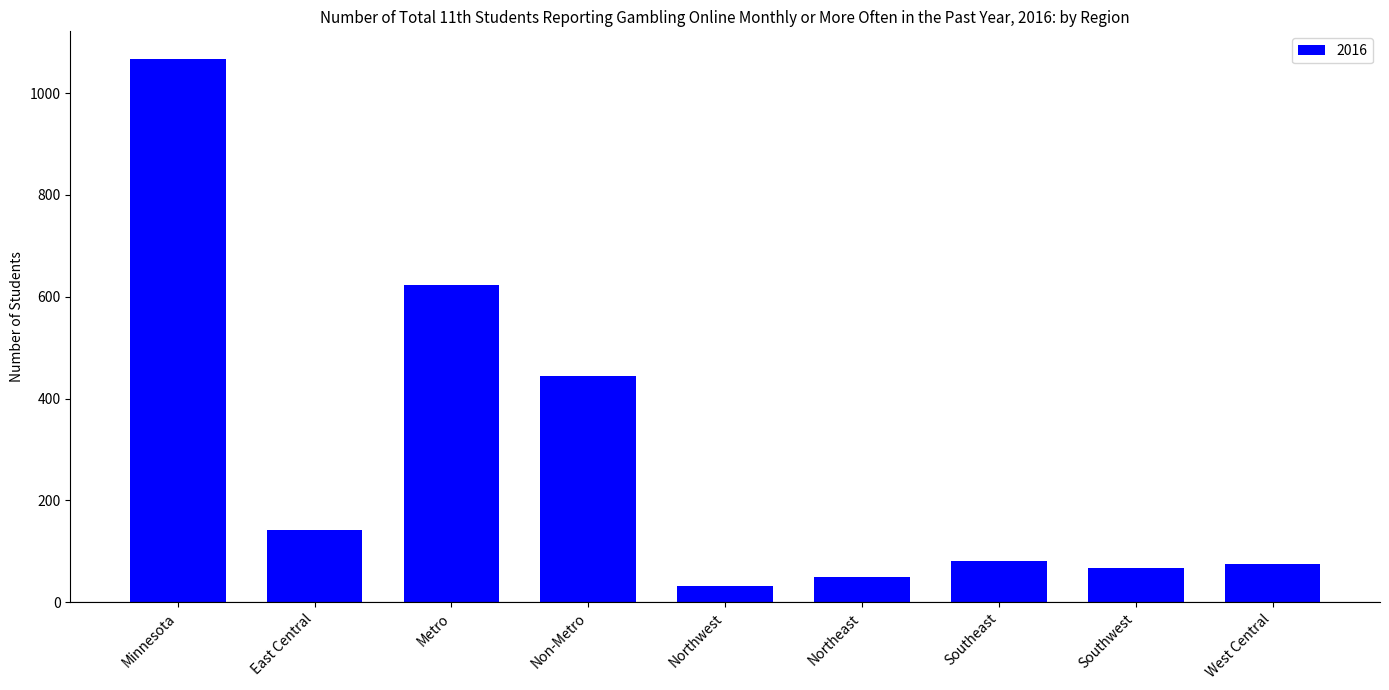

Where is the data nearest to the value 550?

Metro